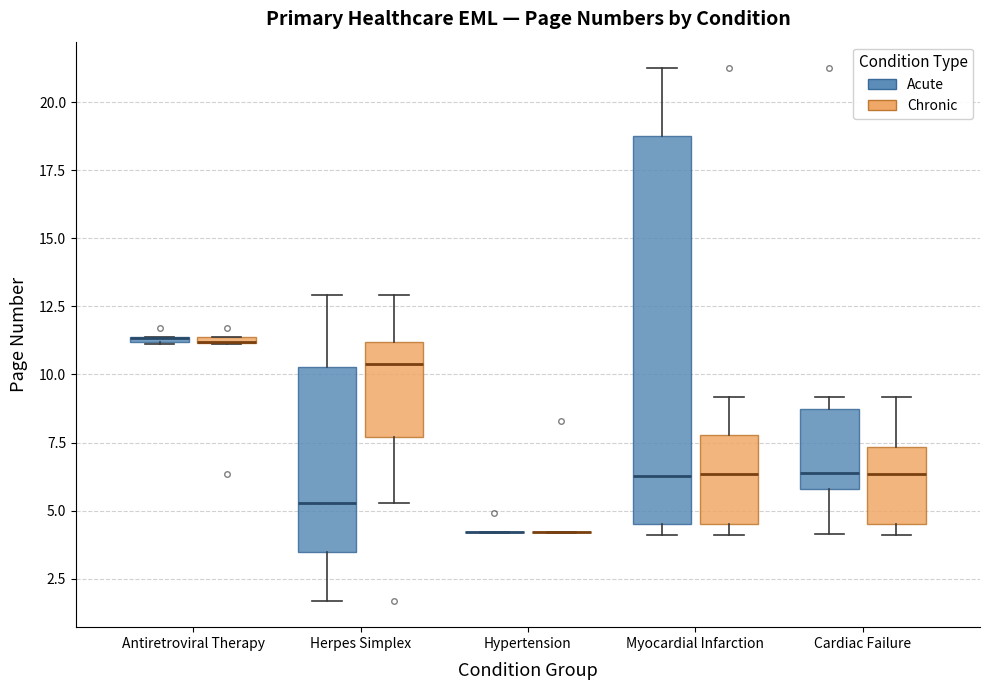

Where is the upper edge of the box for Myocardial Infarction (Chronic) on the y-axis? The values are not printed on the chart, so give them approximately, as read against the axis.

8.0